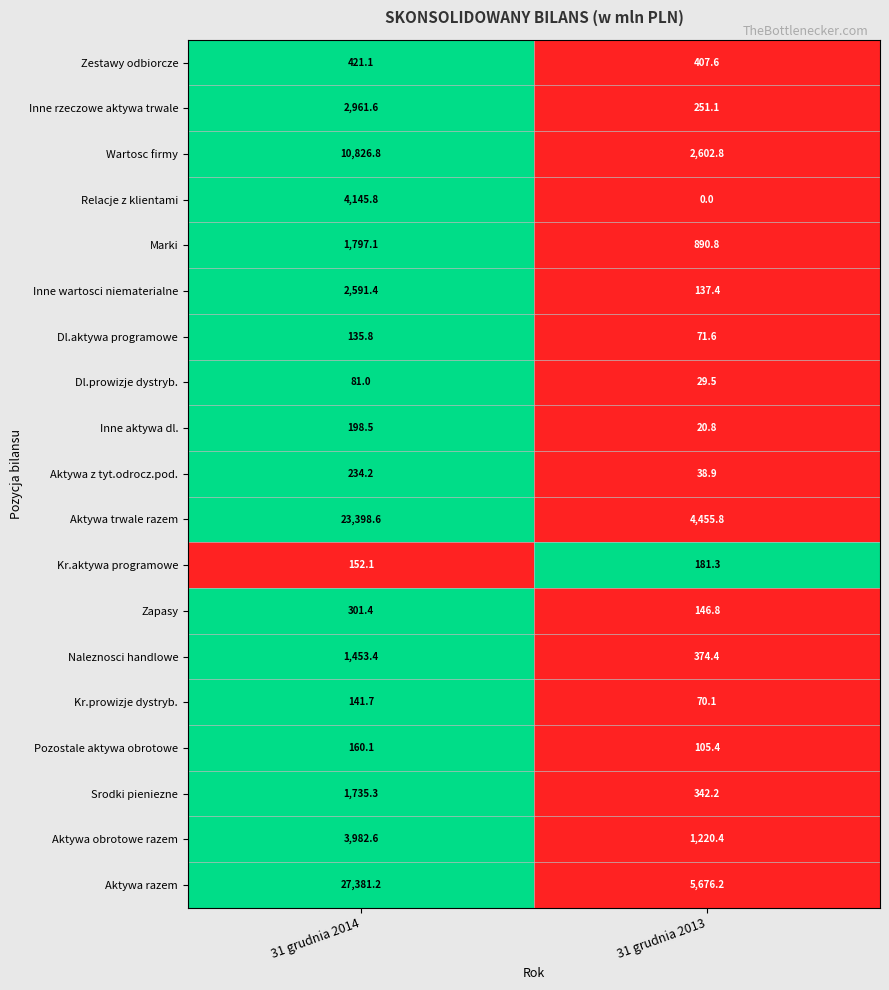

Which category has the lowest value across all series?

31 grudnia 2013